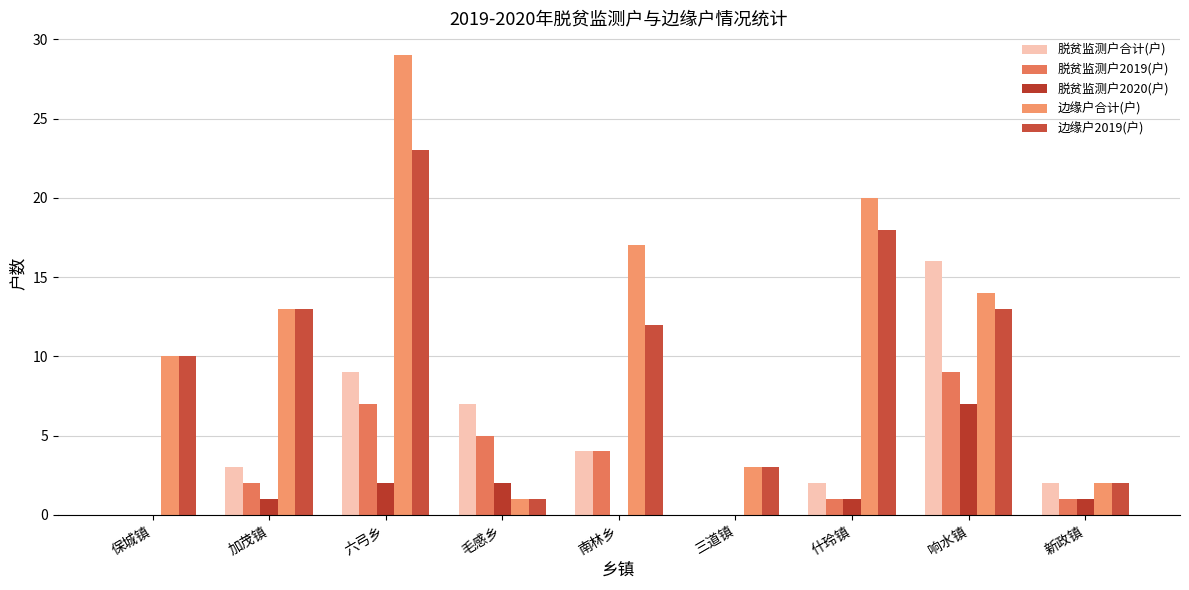

Read the 脱贫监测户2020(户) value at 什玲镇.

1